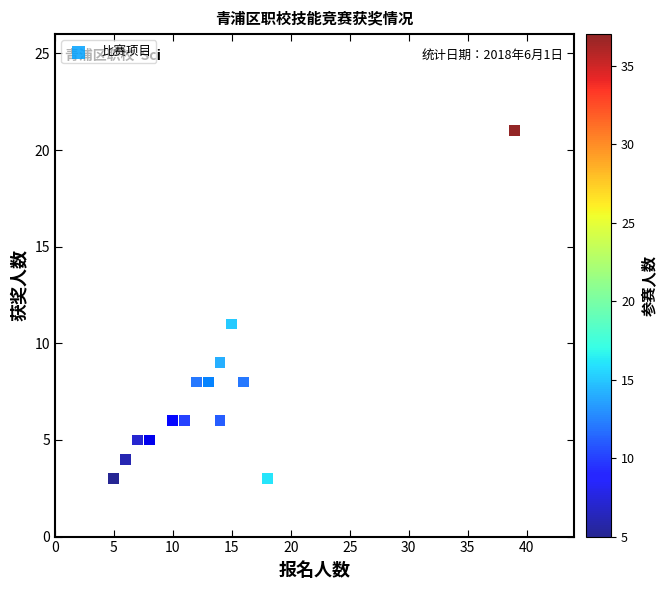

What Y value in the scatter plot is closest to 12?

11